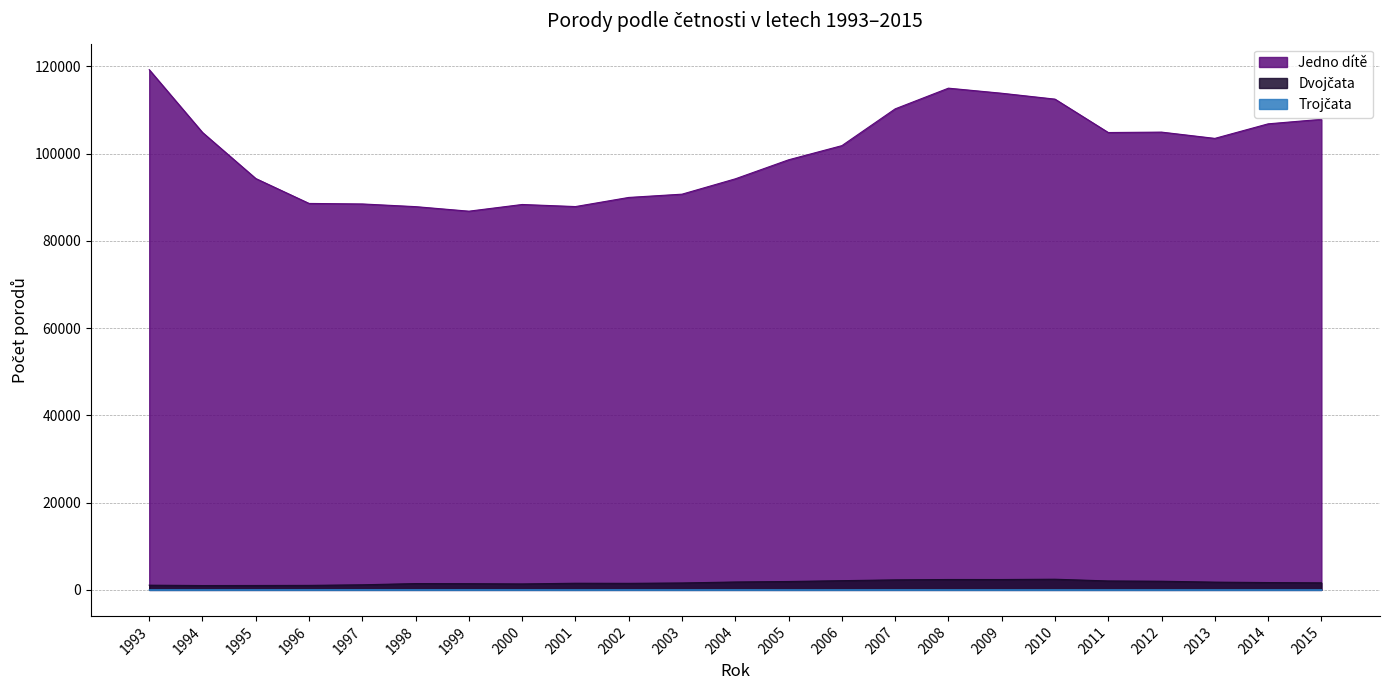

What is the difference between the highest and lowest values at 2000?

88341